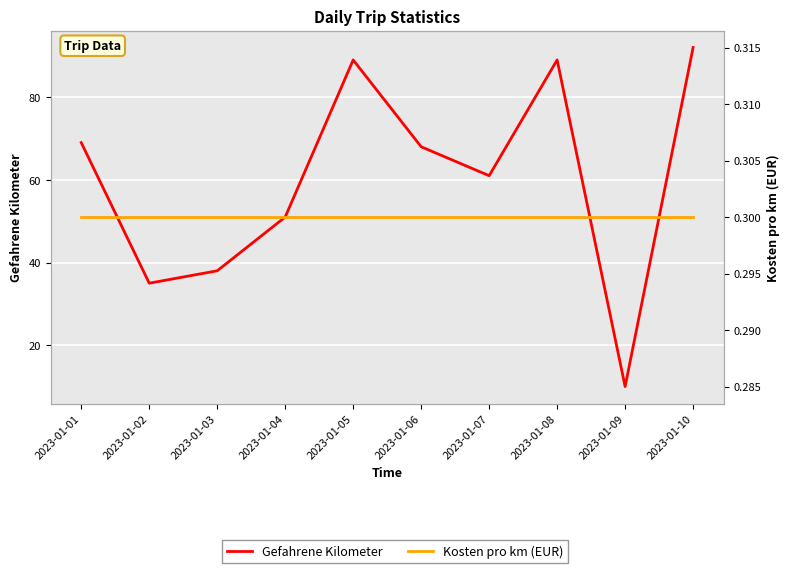

The Gefahrene Kilometer series shows 38.0 at 2023-01-03. True or false?

True